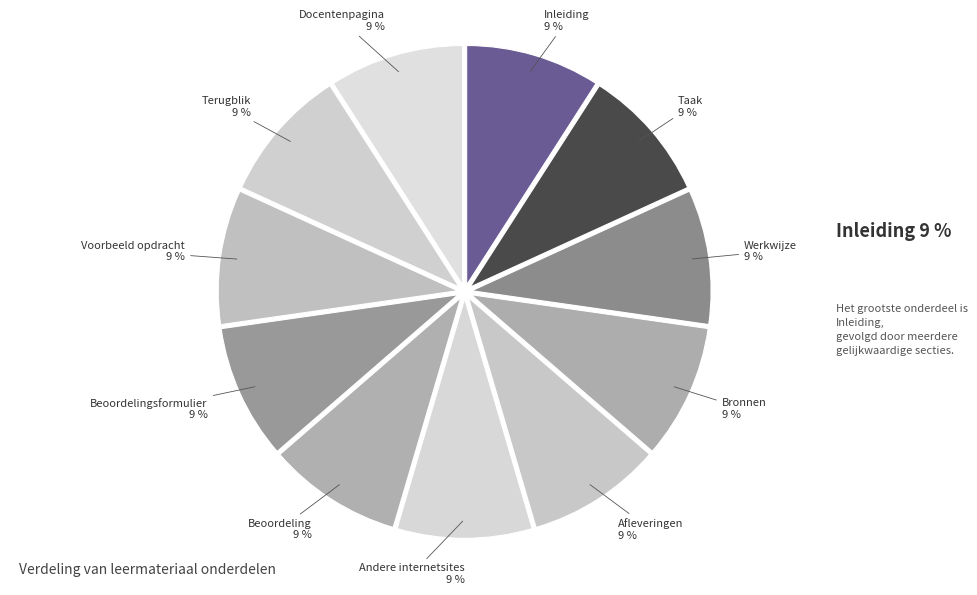

To the nearest percent, what percentage of the pie is Docentenpagina?

9%